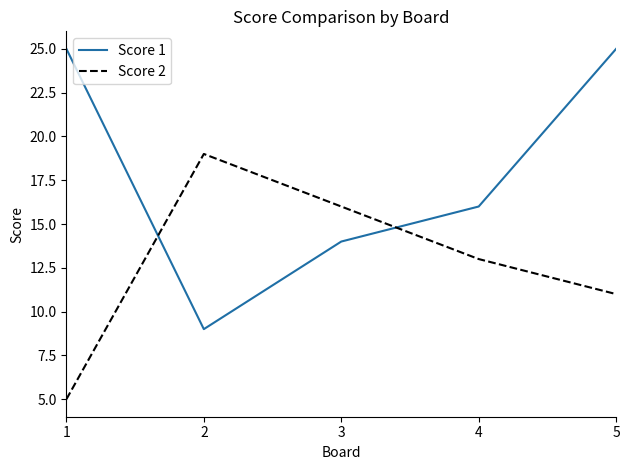

Does the chart have visible grid lines?

No